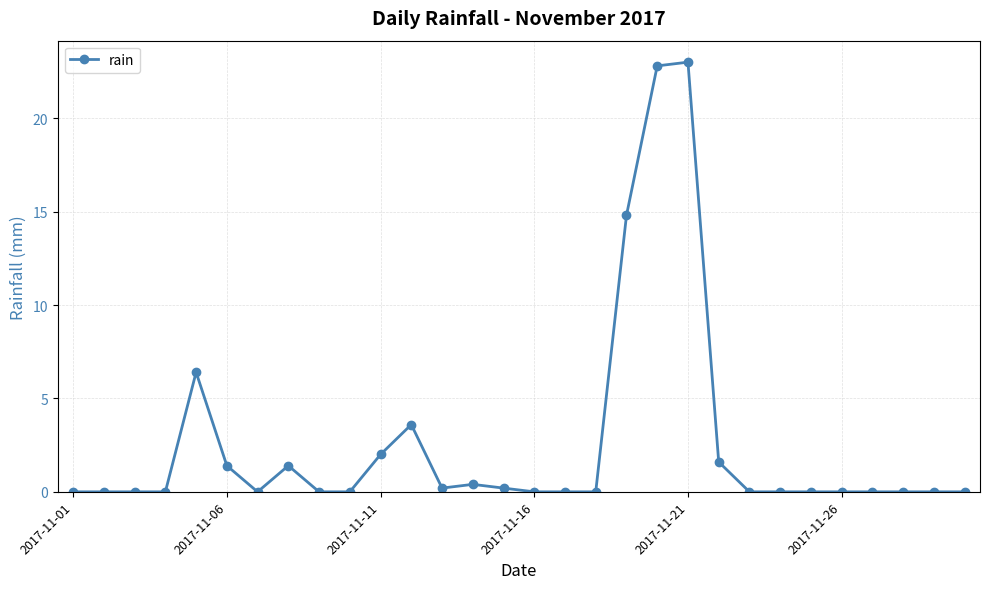

True or false: there are more than 0 points higher than both neighbors.

True